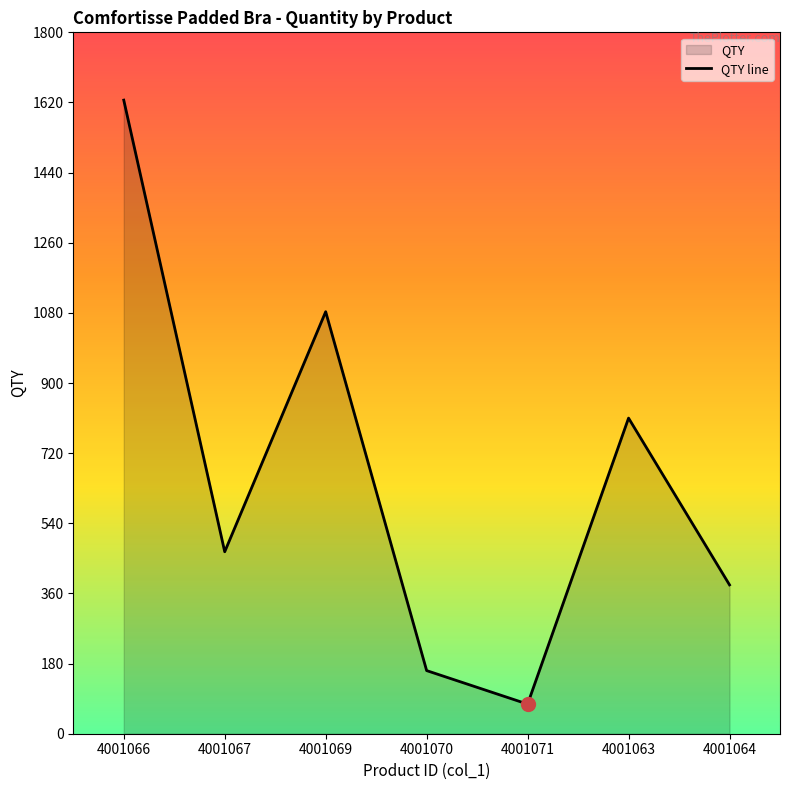

What is the ratio of the value at 4001070 to the value at 4001071?

2.1